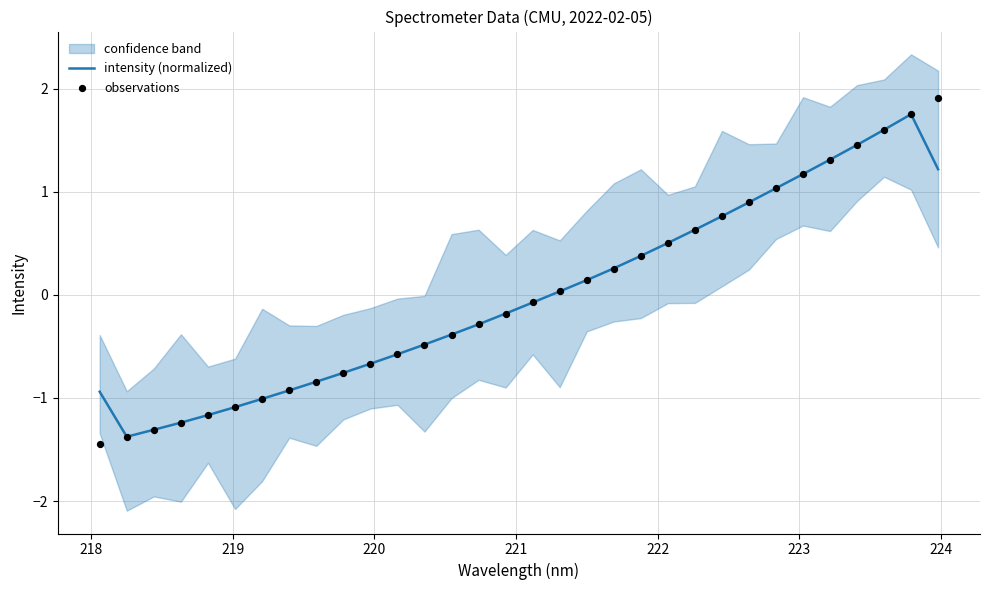

What is the highest value of the intensity (normalized) series?

1.8